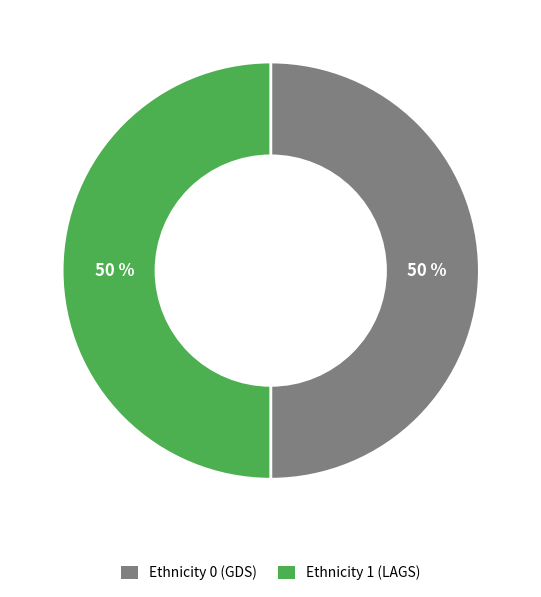

To the nearest percent, what is the average slice percentage?

50%